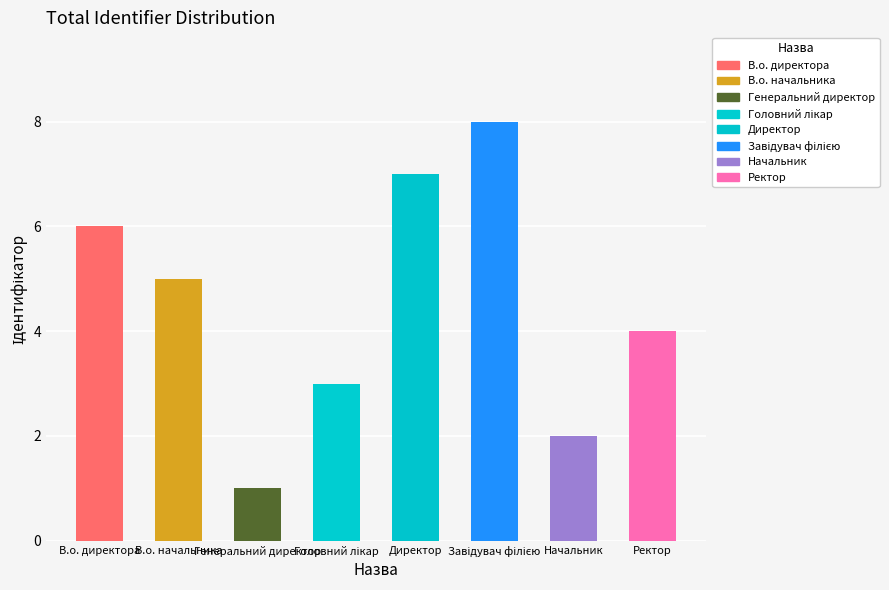

How many bars are there in total?

8